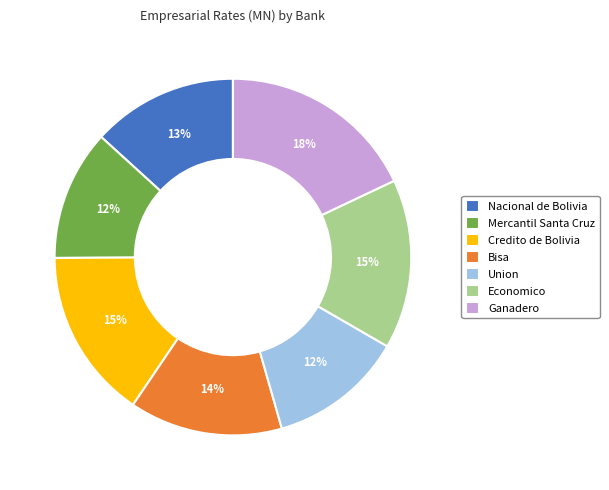

The Mercantil Santa Cruz slice represents 23% of the pie. True or false?

False